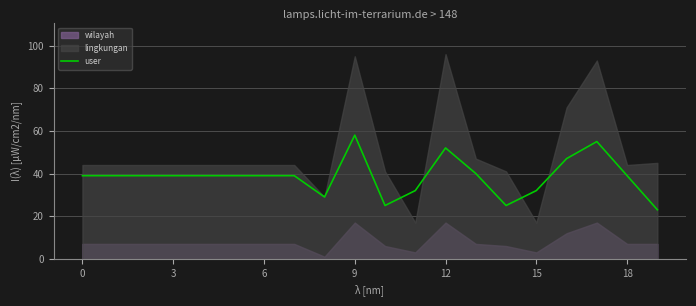

Reading left to right, what are all the values shown in this chart?

39	39	39	39	39	39	39	39	29	58	25	32	52	40	25	32	47	55	39	23